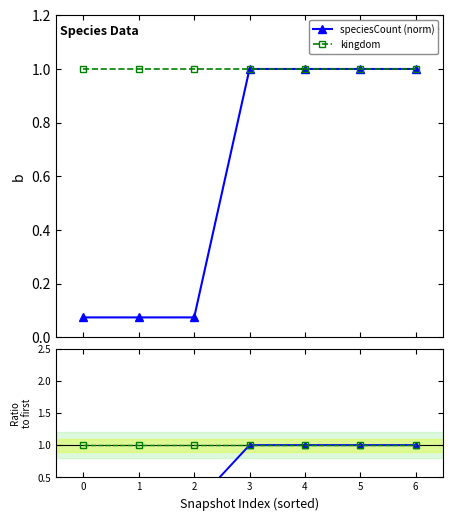

At how many categories does at least one series exceed 0?

7